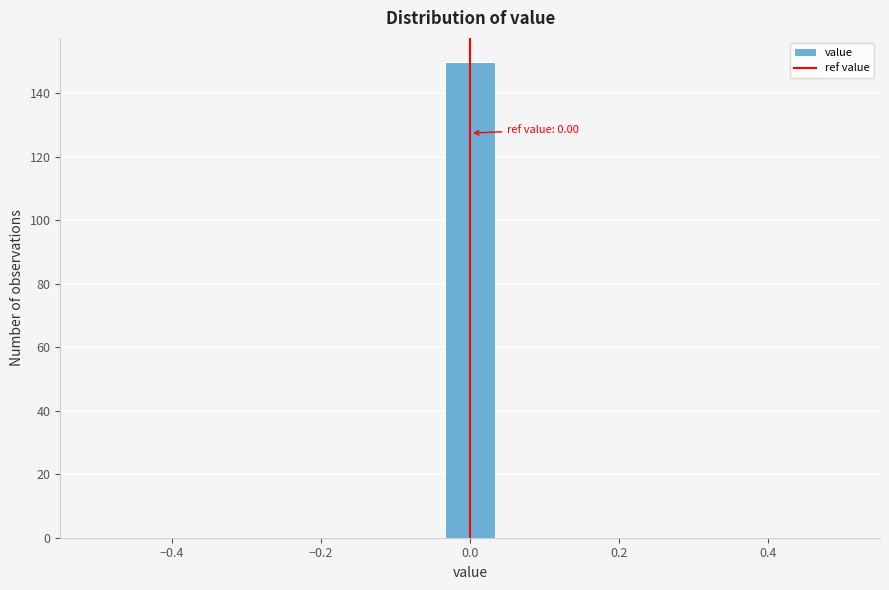

Read against the x-axis, roughly where is the centre of the tallest bar?

0.00